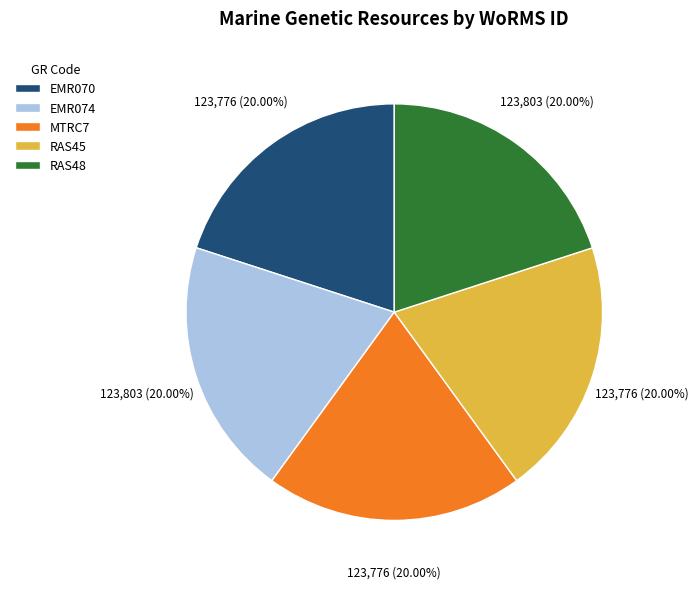

Does EMR070 account for over 50% of the chart?

No